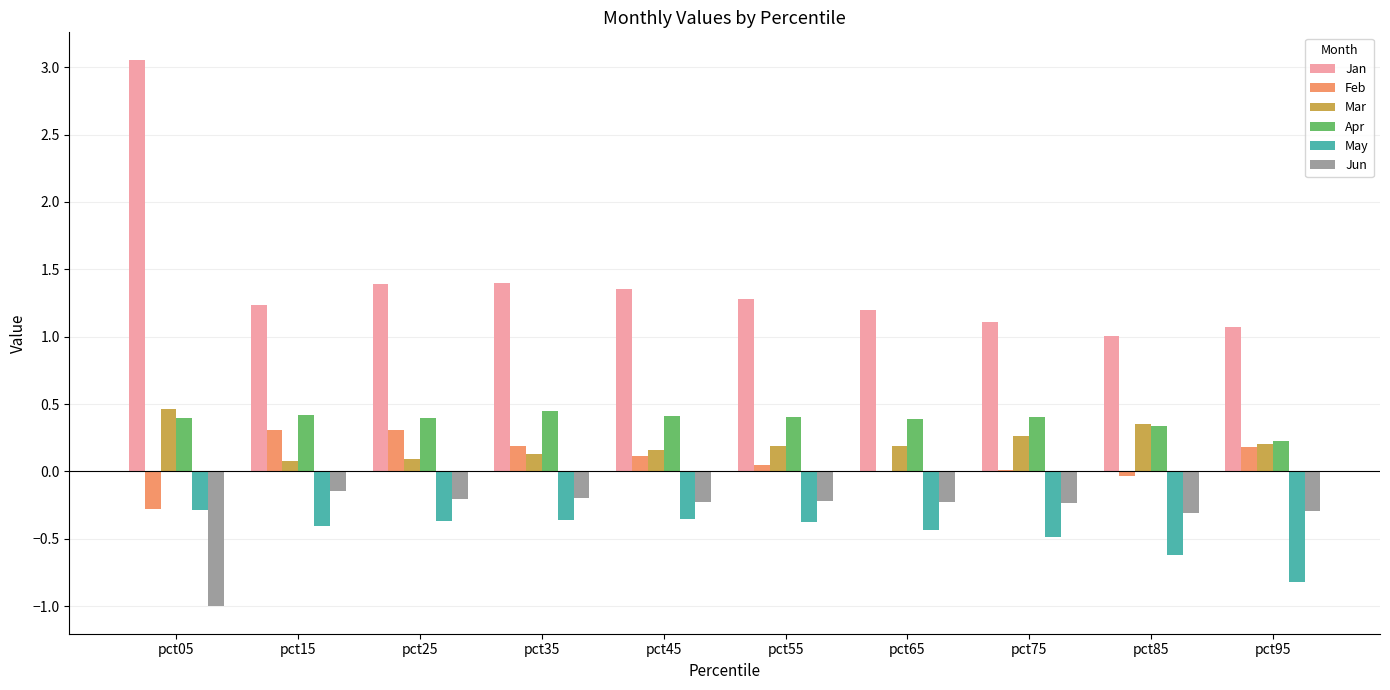

What is the sum of all Apr values?

3.8